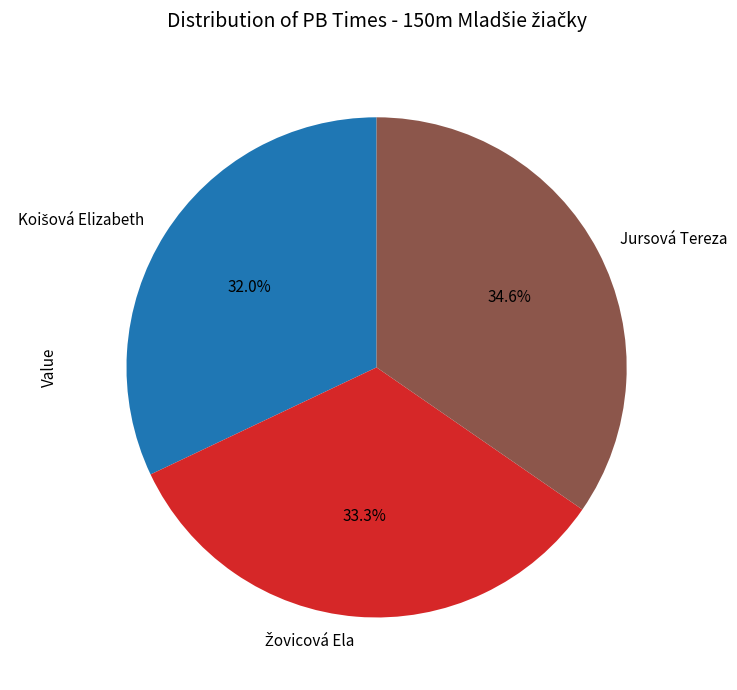

What portion of the pie excludes Jursová Tereza?

65.4%